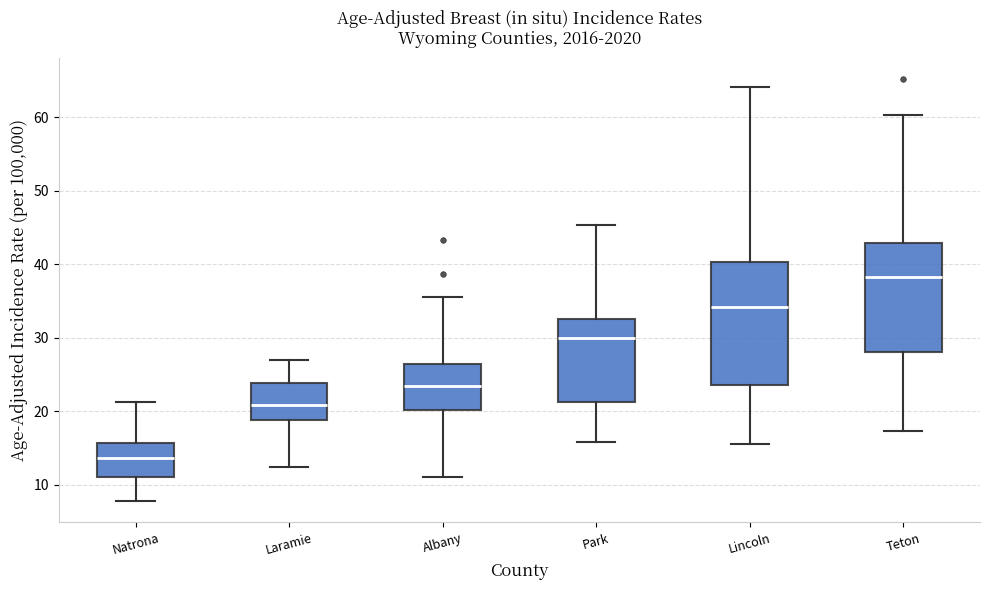

Which box has the lowest median line?

Natrona